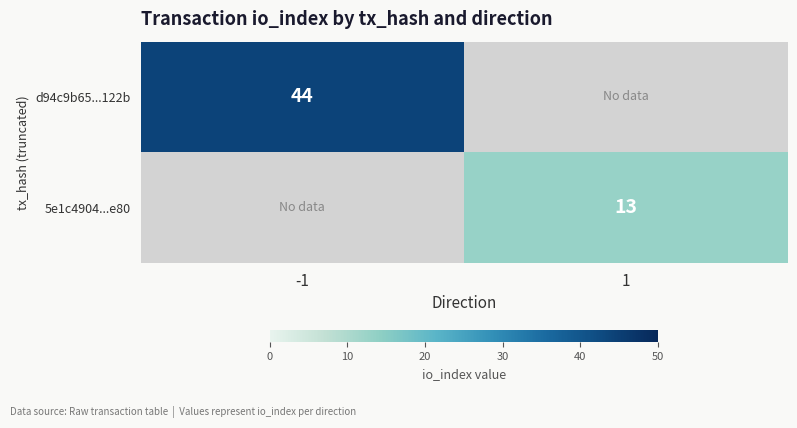

The 5e1c4904...e80 series shows 13 at 1. True or false?

True